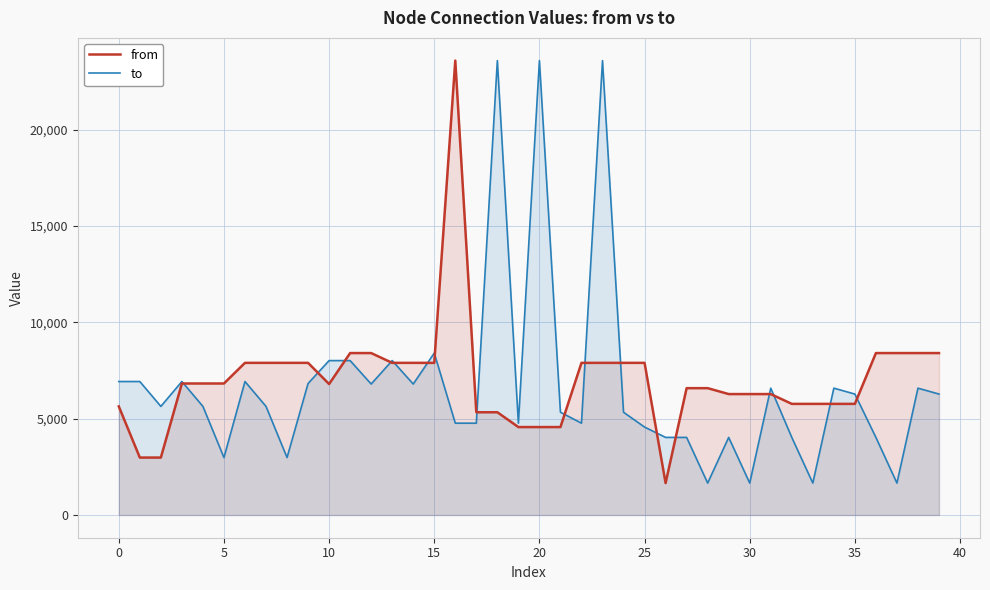

Reading left to right, extract all data points from this chart.

from: 5638	2982	2982	6827	6827	6827	7898	7898	7898	7898	6799	8406	8406	7898	7898	7898	23588	5334	5334	4565	4565	4565	7898	7898	7898	7898	1657	6585	6585	6278	6278	6278	5769	5769	5769	5769	8406	8406	8406	8406
to: 6929	6929	5638	6929	5638	2982	6929	5638	2982	6827	8015	8015	6799	8015	6799	8406	4767	4767	23588	4767	23588	5334	4767	23588	5334	4565	4028	4028	1657	4028	1657	6585	4028	1657	6585	6278	4028	1657	6585	6278